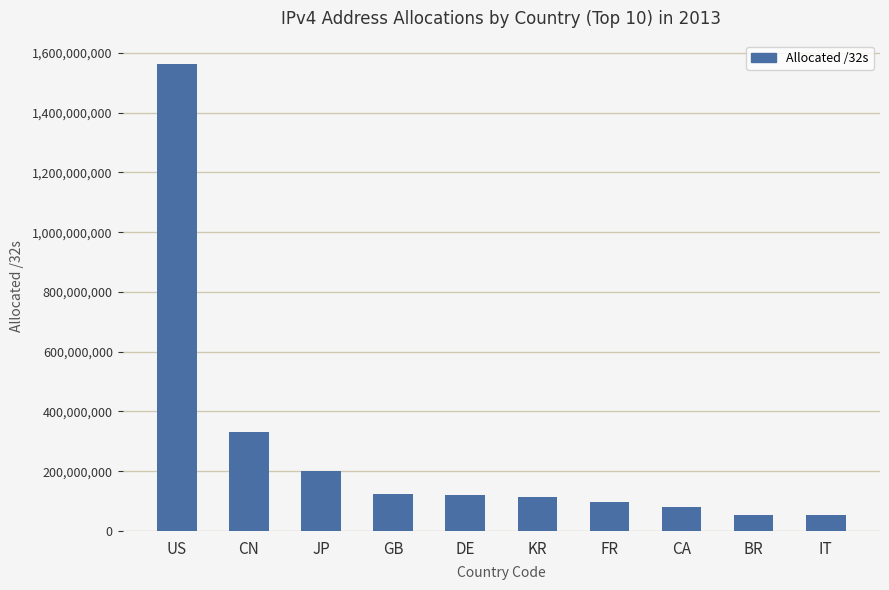

How many distinct data groups are displayed?

1